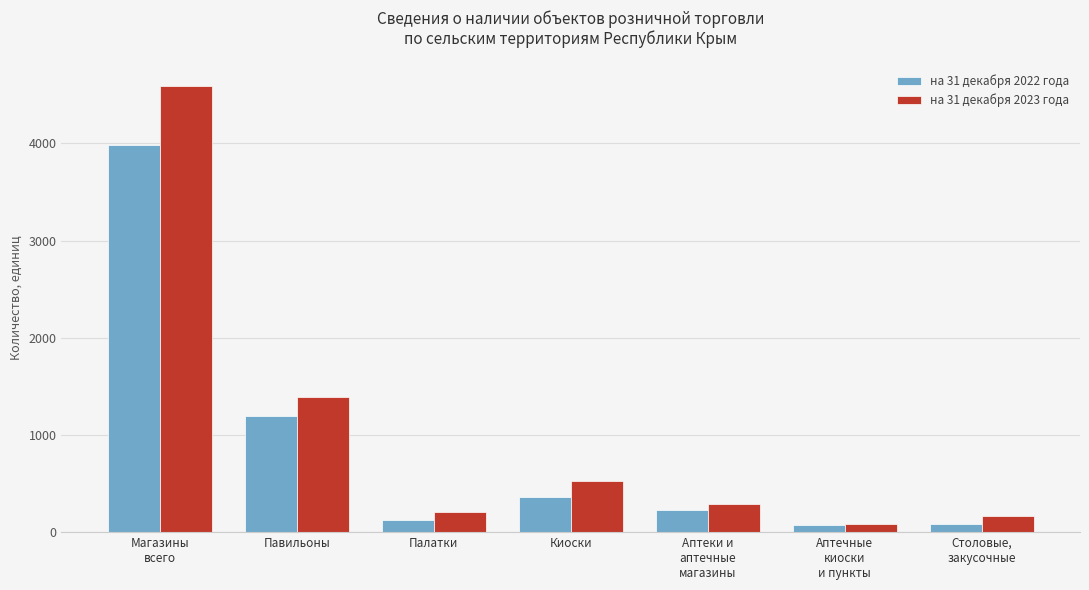

What is the label of the 4th bar from the right?

Киоски